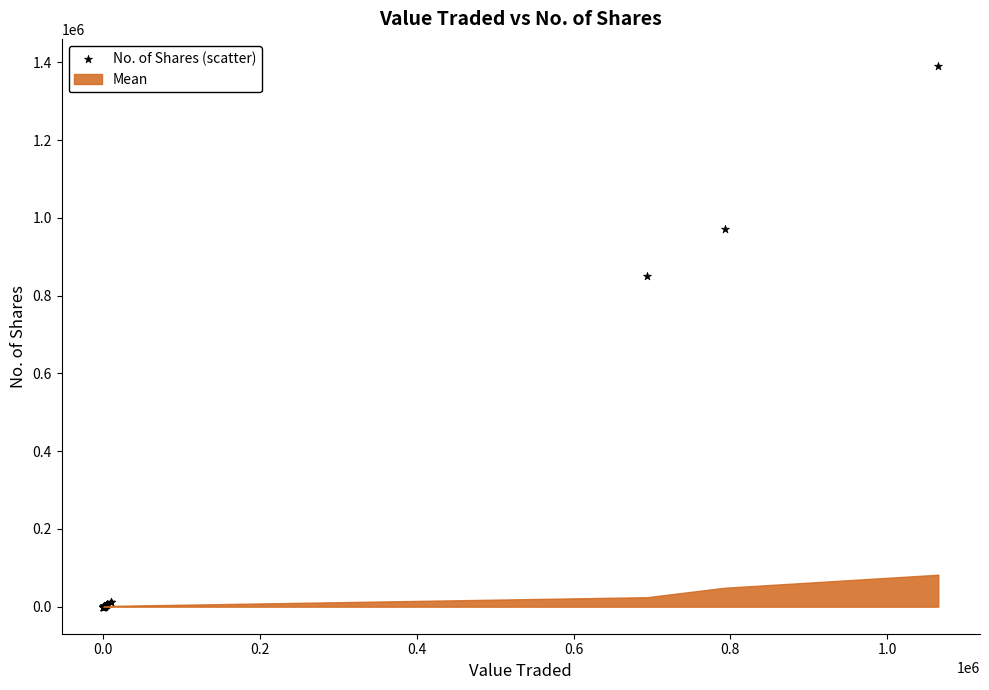

What Y value in the scatter plot is closest to 695375?

850334